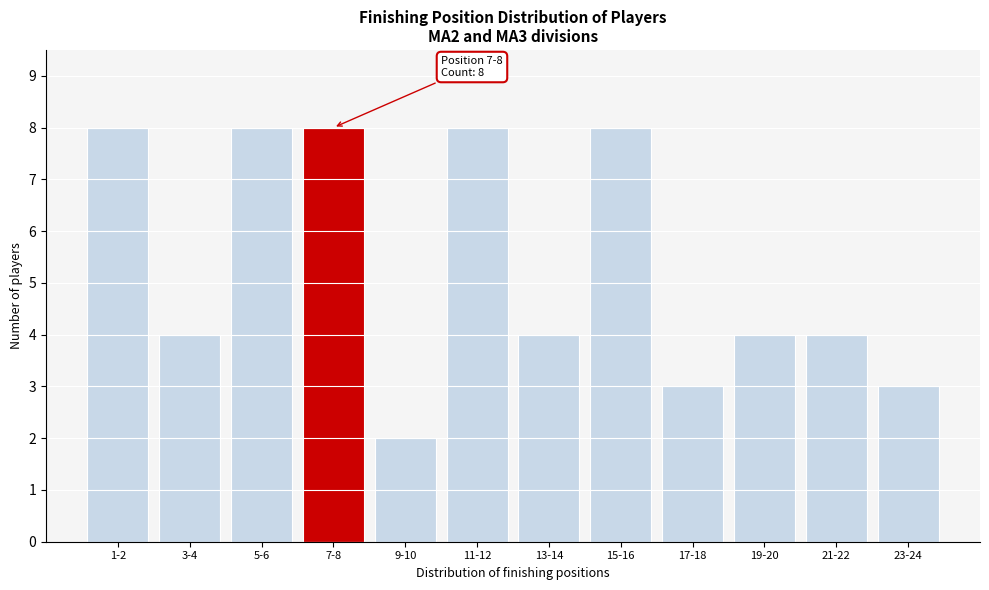

Reading right to left, list all the values displayed in this chart.

23-24=3	21-22=4	19-20=4	17-18=3	15-16=8	13-14=4	11-12=8	9-10=2	7-8=8	5-6=8	3-4=4	1-2=8